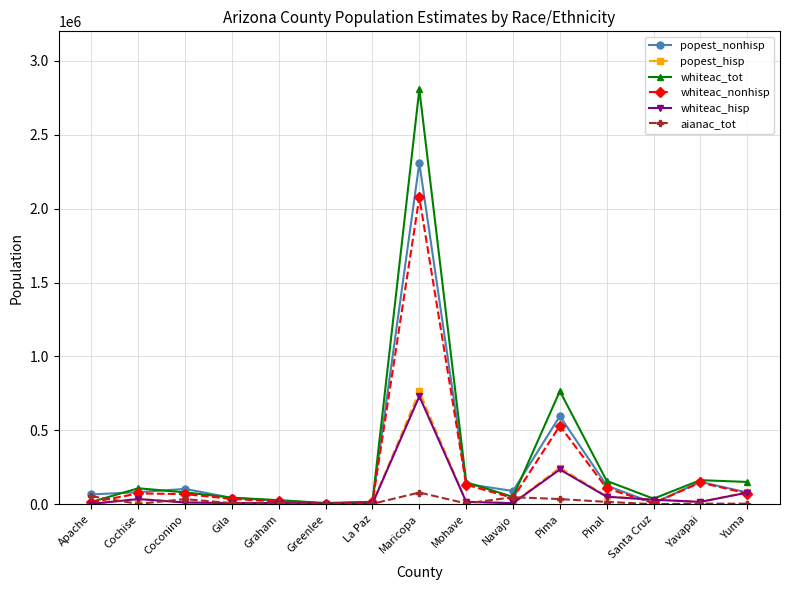

Where is the first local minimum for aianac_tot?

Cochise